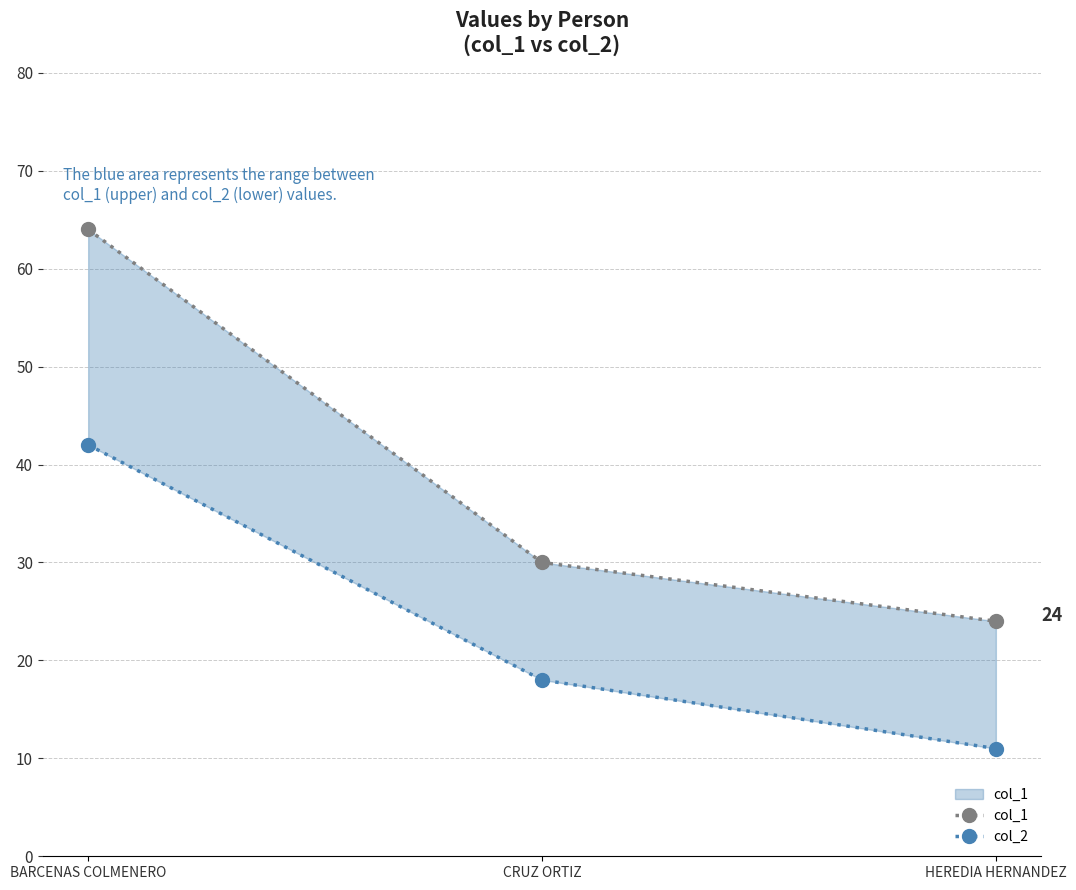

Count the number of categories in the chart.

3